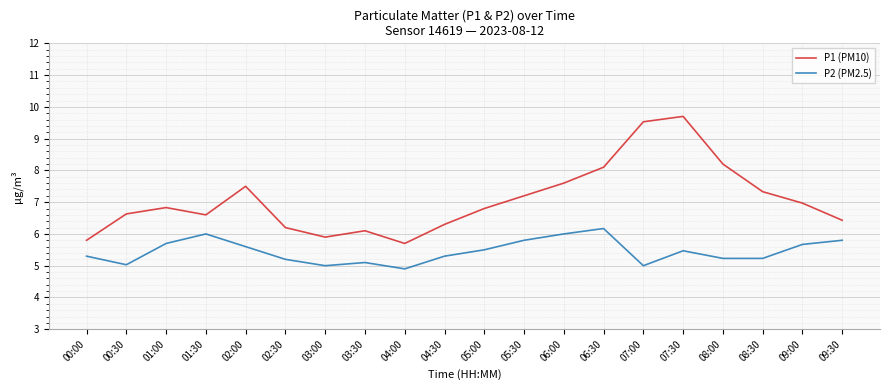

Reading left to right, list all the values displayed in this chart.

P1 (PM10): 5.8	6.6	6.8	6.6	7.5	6.2	5.9	6.1	5.7	6.3	6.8	7.2	7.6	8.1	9.5	9.7	8.2	7.3	7.0	6.4
P2 (PM2.5): 5.3	5.0	5.7	6.0	5.6	5.2	5.0	5.1	4.9	5.3	5.5	5.8	6.0	6.2	5.0	5.5	5.2	5.2	5.7	5.8